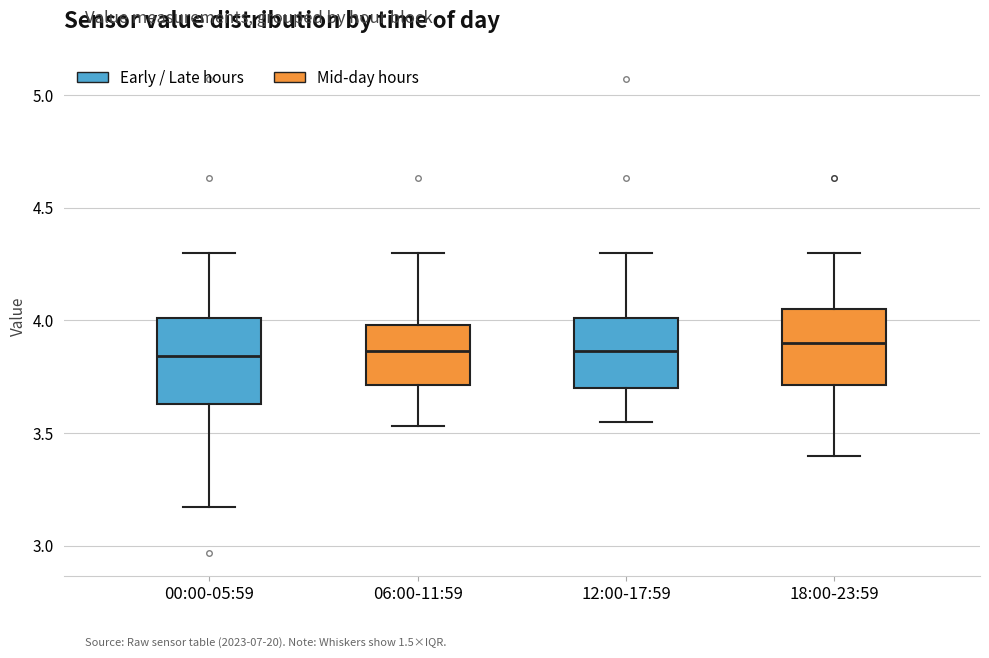

Reading left to right, transcribe this box plot: for each box, give where its median line is, the range the box spans, and where its two whiskers end, as read against the y-axis. The values are not printed on the chart, so give them approximately, as read against the axis.

00:00-05:59: median 3.85, box 3.65 to 4.00, whiskers 3.15 to 4.30
06:00-11:59: median 3.85, box 3.70 to 4.00, whiskers 3.55 to 4.30
12:00-17:59: median 3.85, box 3.70 to 4.00, whiskers 3.55 to 4.30
18:00-23:59: median 3.90, box 3.70 to 4.05, whiskers 3.40 to 4.30